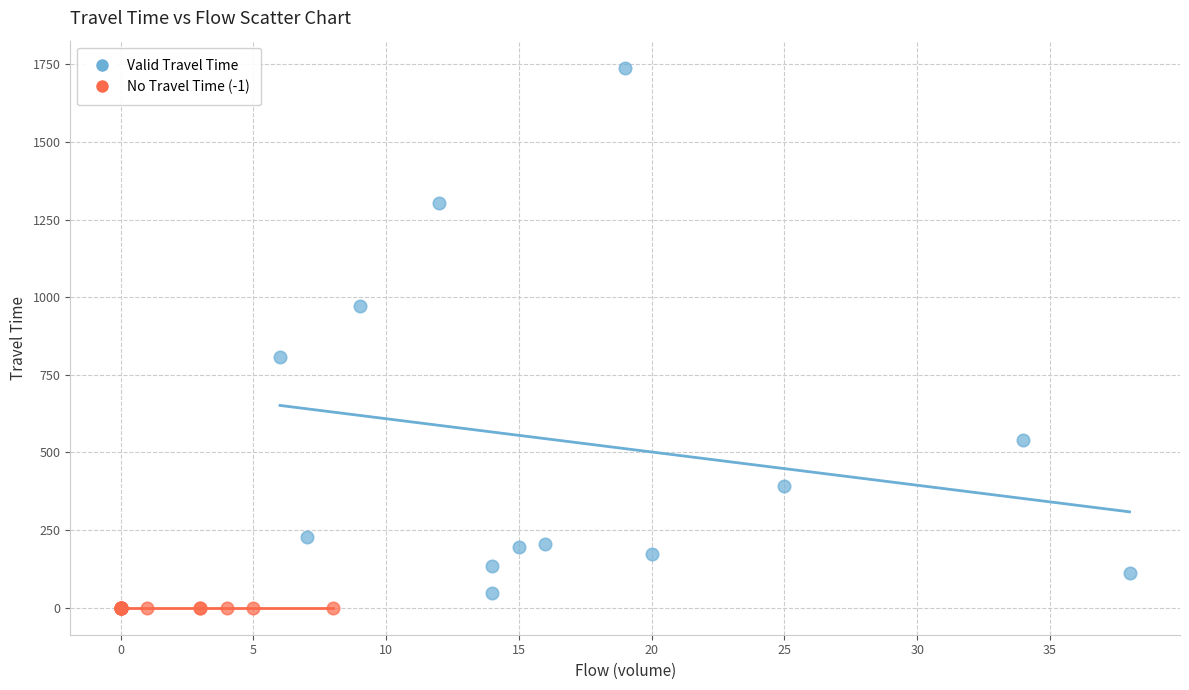

Which series reaches the maximum Y coordinate?

Valid Travel Time